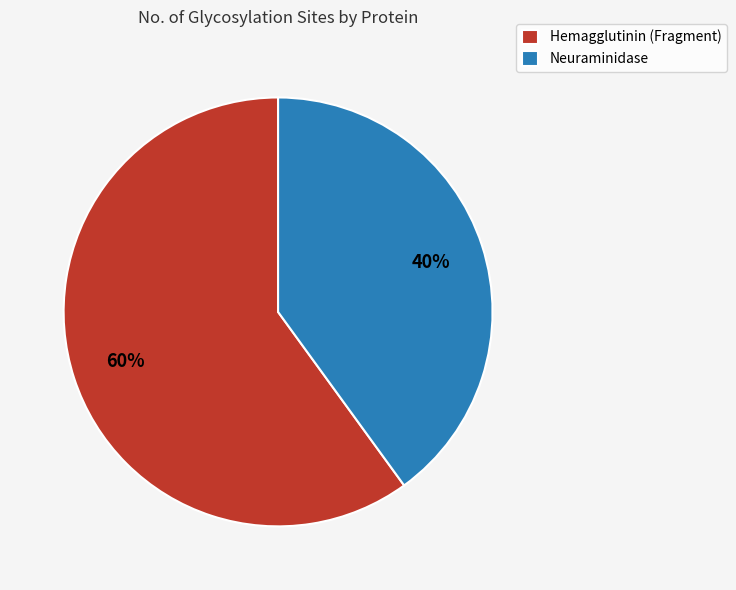

Rank the categories by value from lowest to highest.

Neuraminidase, Hemagglutinin (Fragment)